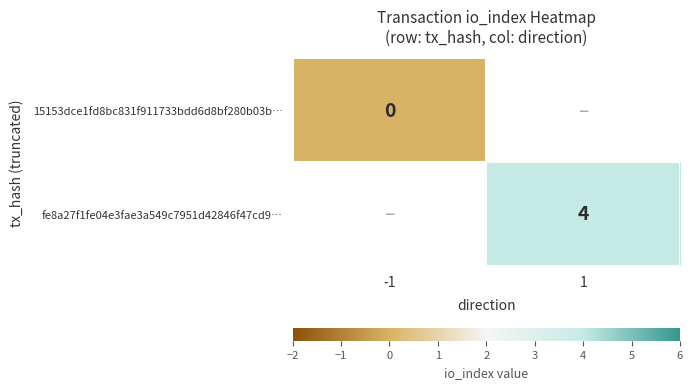

The fe8a27f1fe04e3fae3a549c7951d42846f47cd9… series shows 4 at 1. True or false?

True